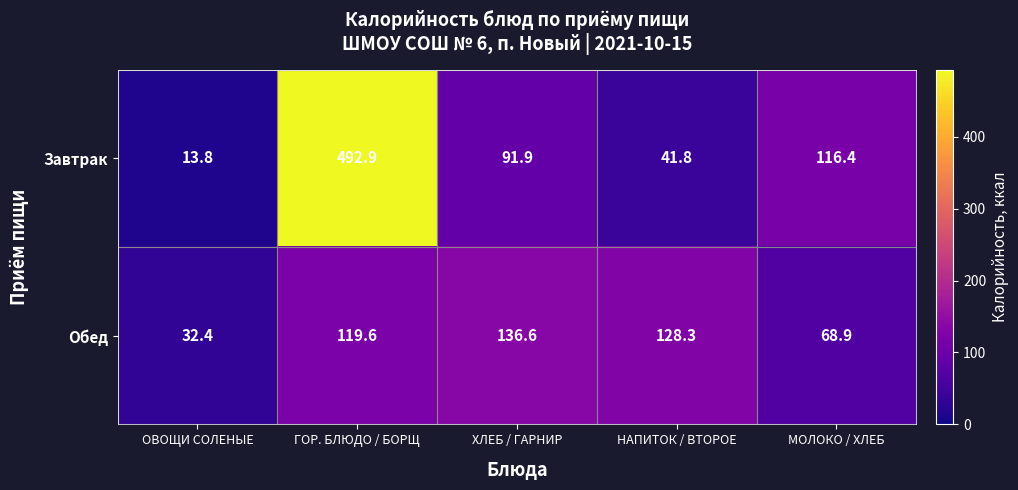

Reading left to right, extract all data points from this chart.

Завтрак: 13.8	492.9	91.9	41.8	116.4
Обед: 32.4	119.6	136.6	128.3	68.9